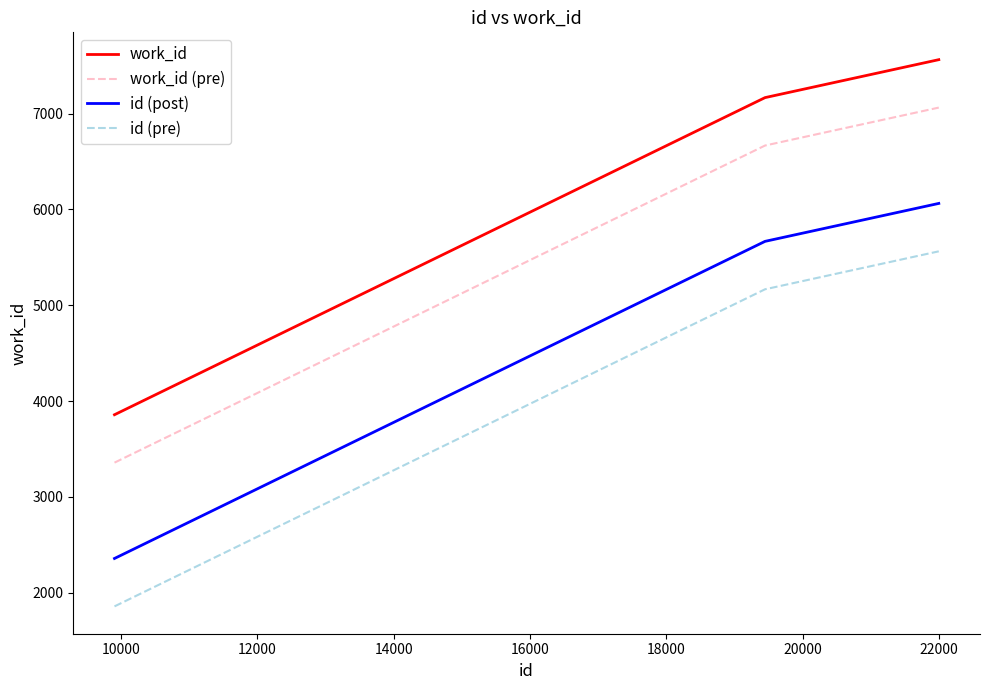

Rank the series by their maximum value, from highest to lowest.

work_id, work_id (pre), id (post), id (pre)